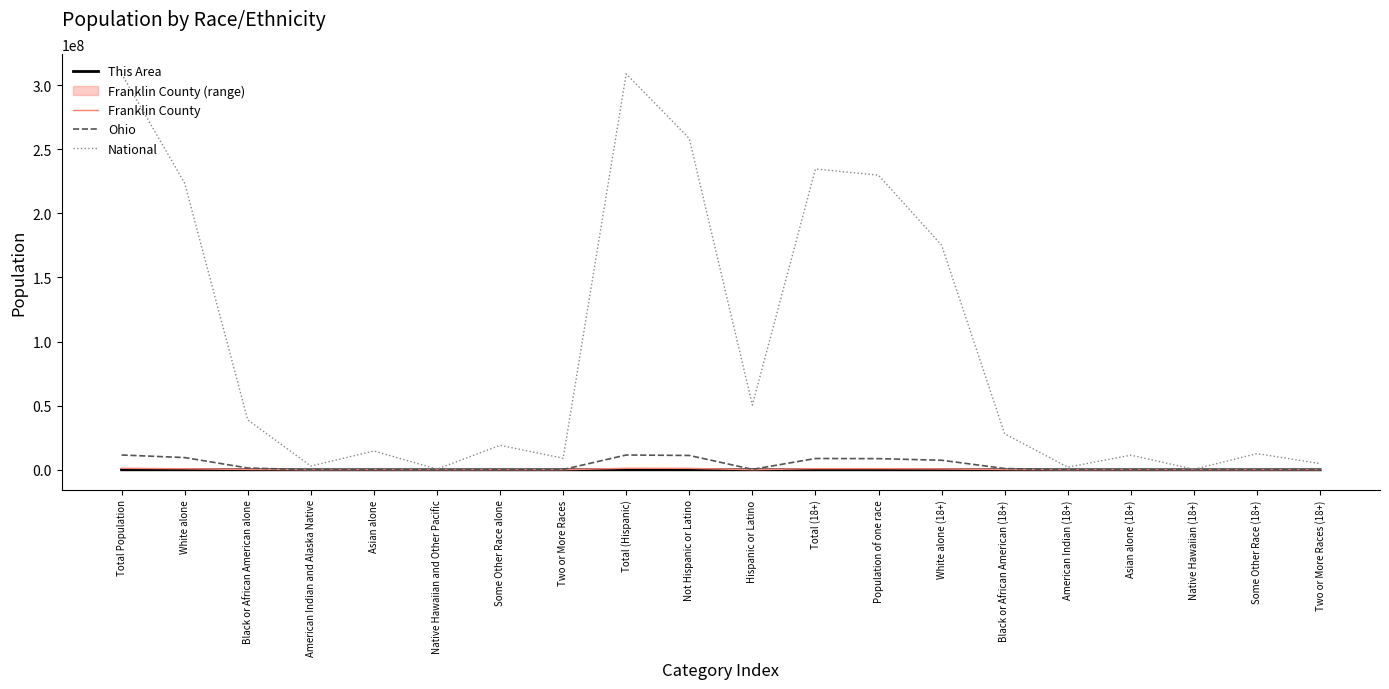

In This Area, how many points are lower than both neighbors (excluding endpoints)?

5